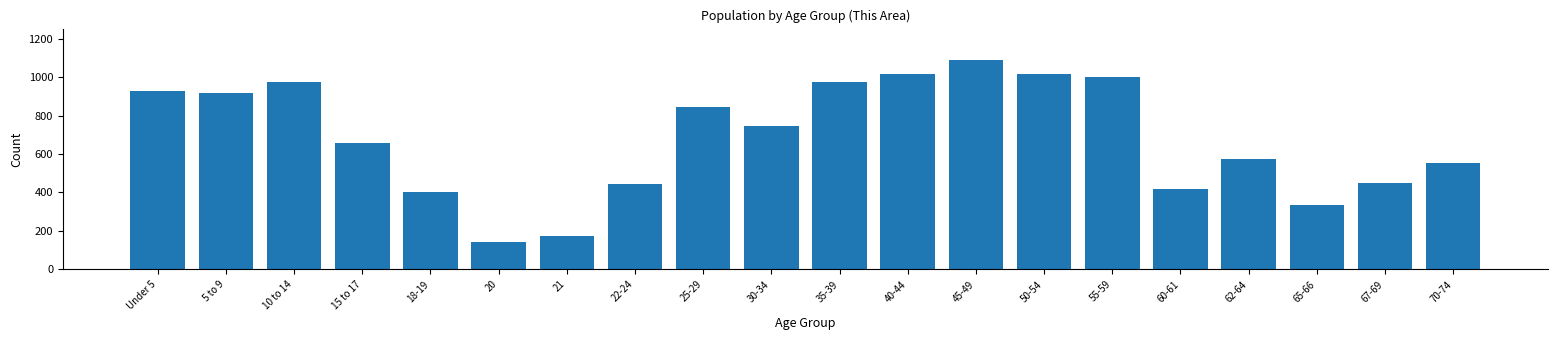

What is the sum of the values at Under 5 and 21?

1099